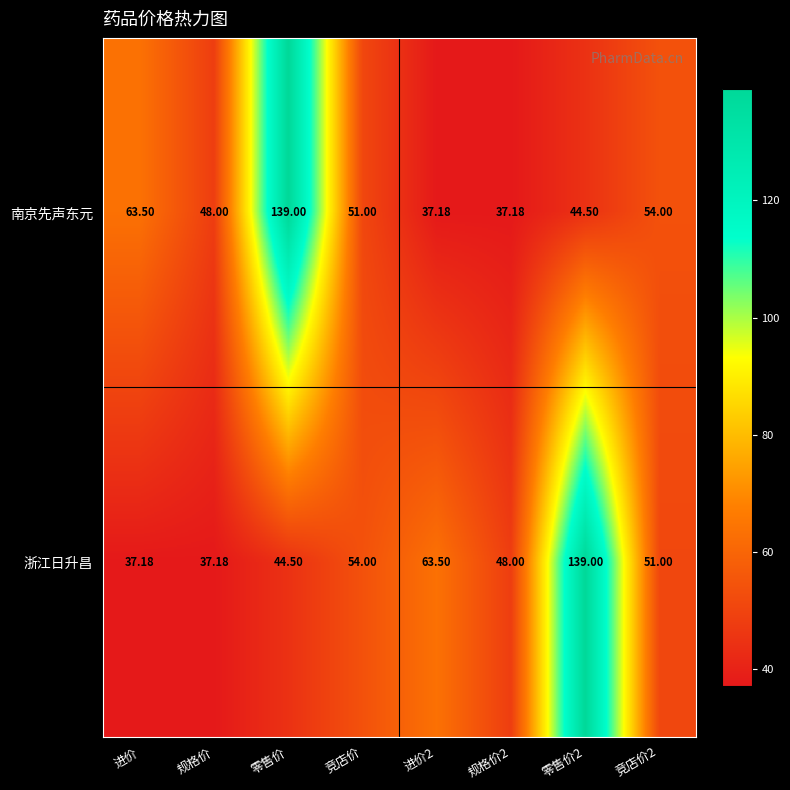

Between 进价 and 规格价2, which series saw the biggest shift?

南京先声东元